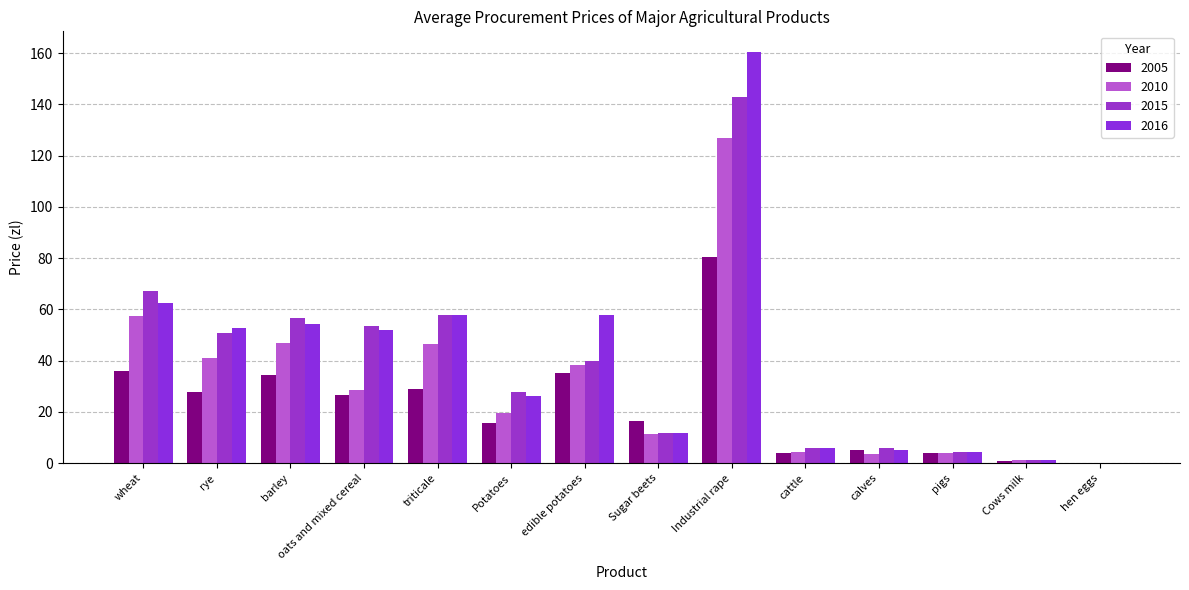

How many groups of bars are there?

14